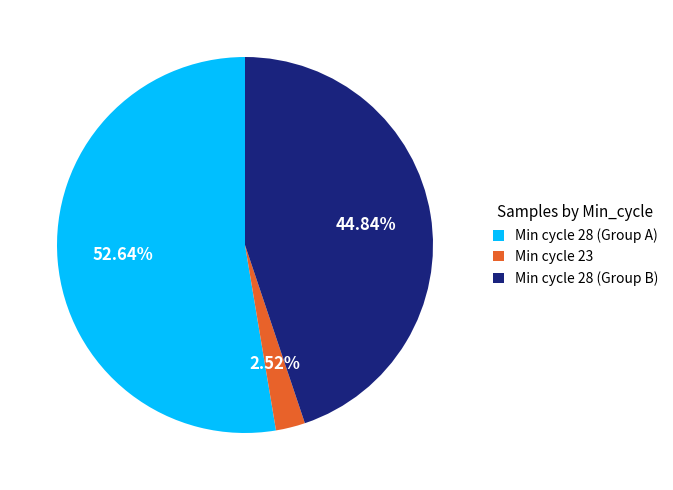

What is the largest slice in the pie chart?

Min cycle 28 (Group A)